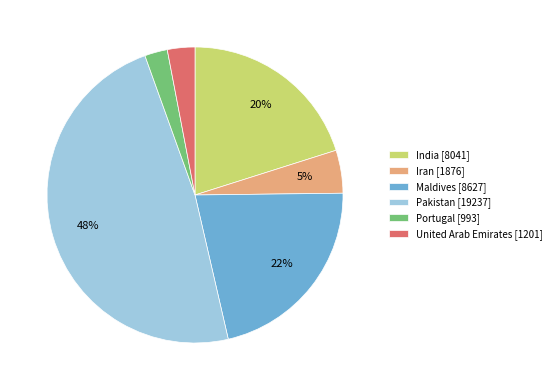

To the nearest percent, what percentage of the pie is United Arab Emirates?

3%